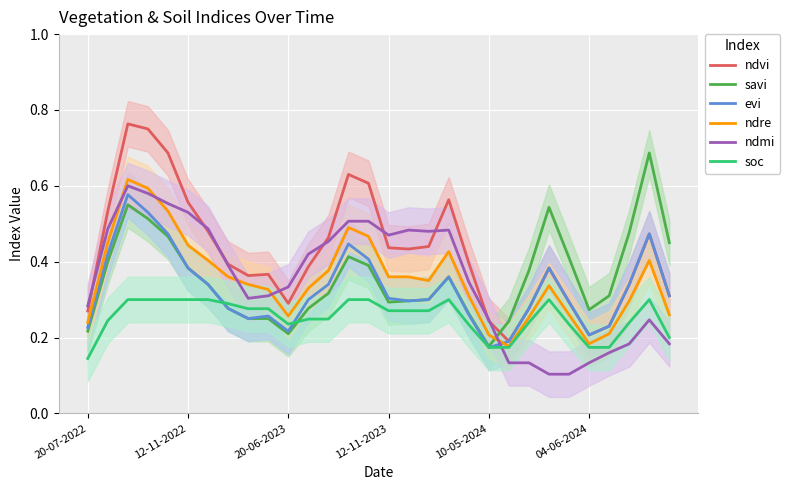

In evi, how many points are lower than both neighbors (excluding endpoints)?

5